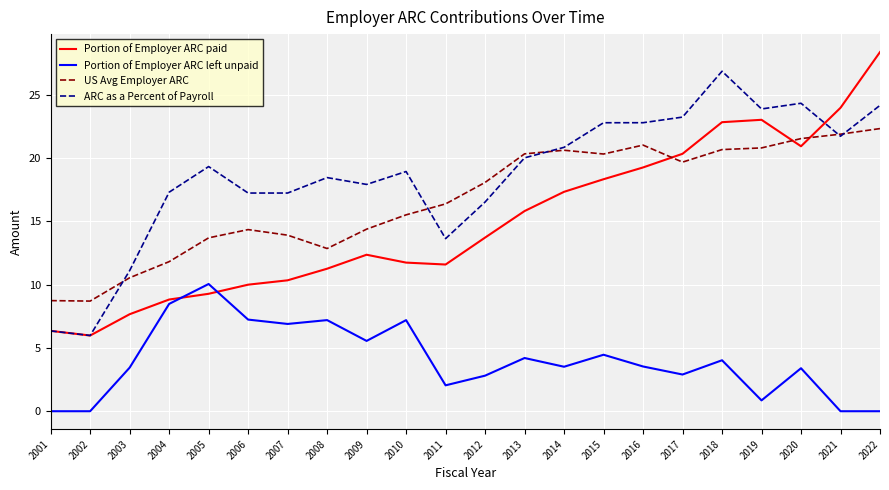

True or false: US Avg Employer ARC and Portion of Employer ARC left unpaid intersect in this chart.

False